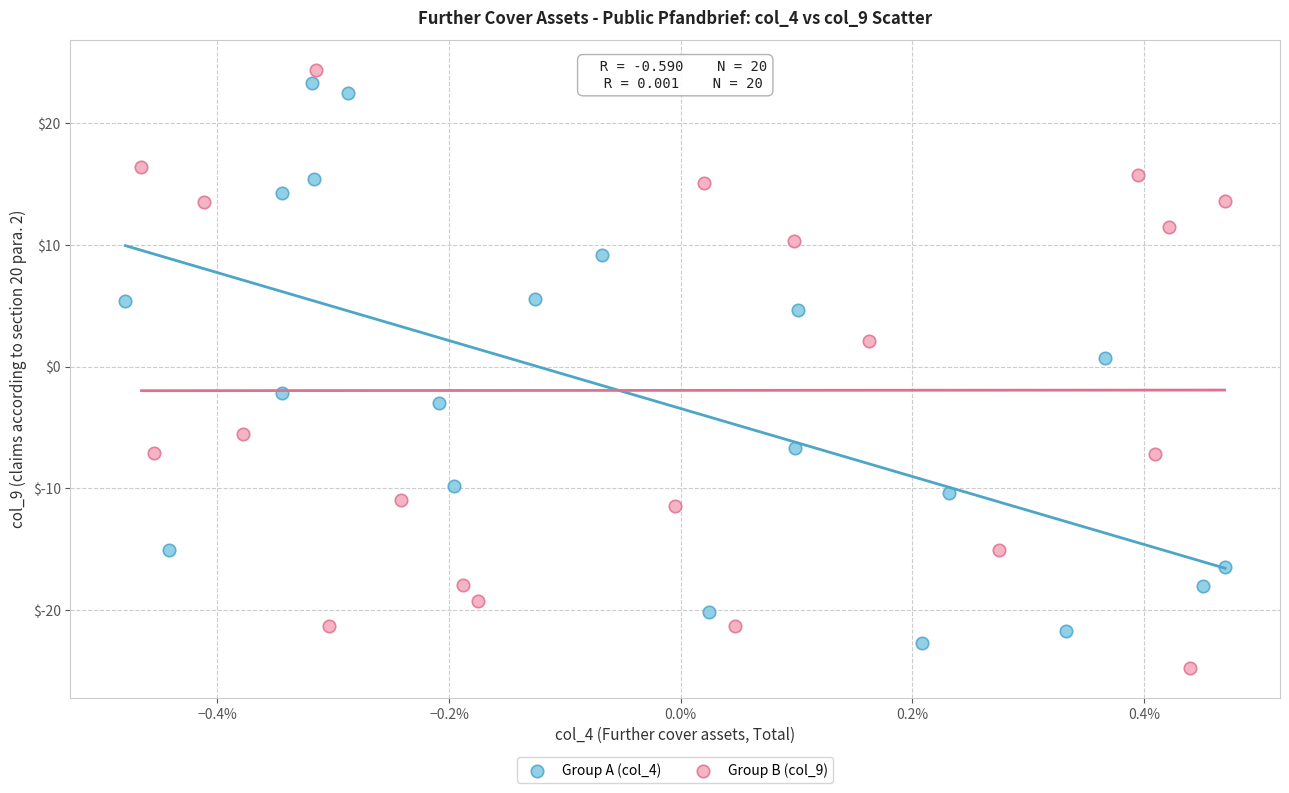

Which series reaches the minimum Y coordinate?

Group B (col_9)